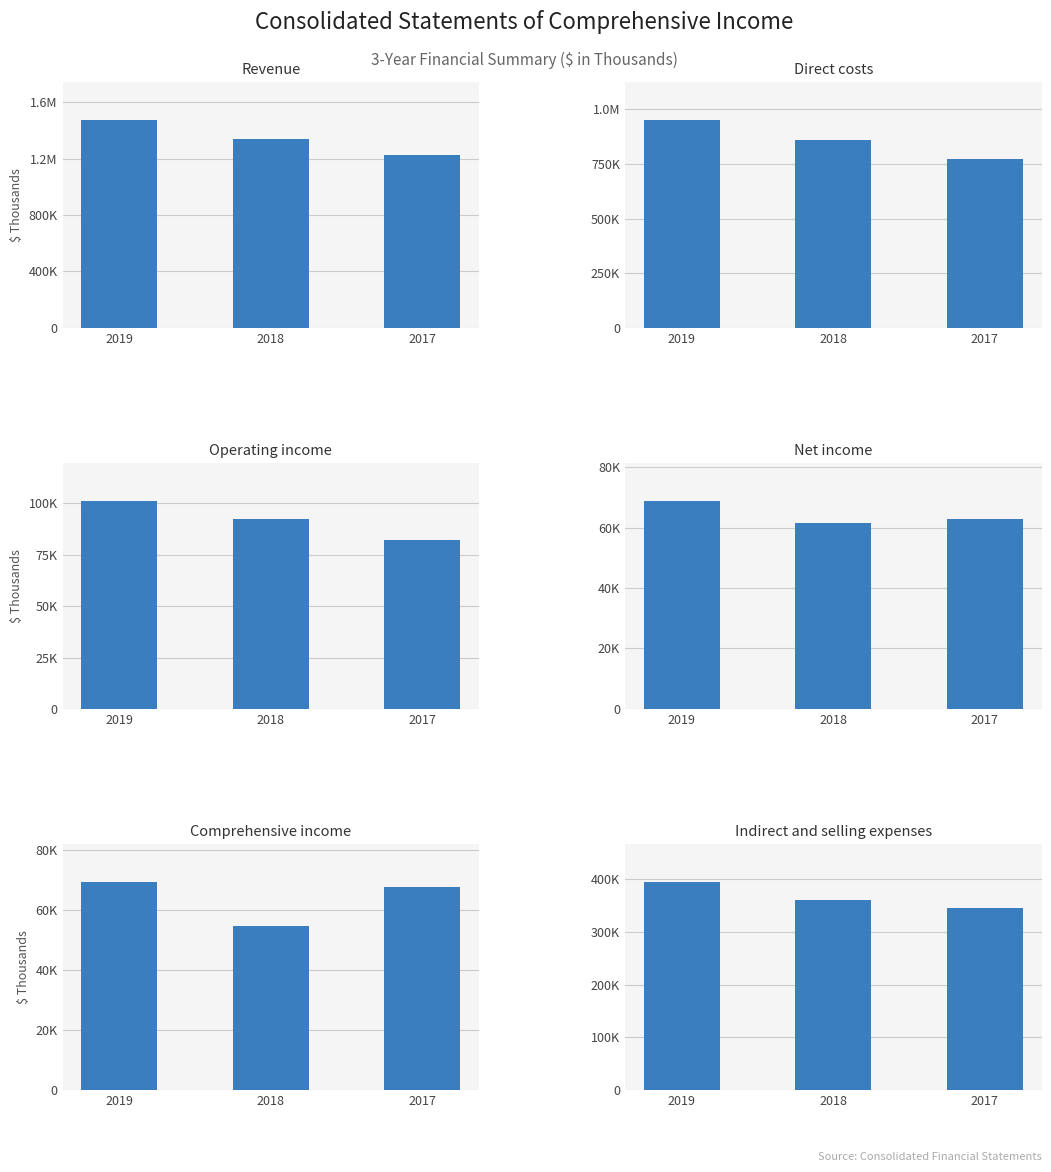

Rank the series by their maximum value, from lowest to highest.

Net income, Comprehensive income, Operating income, Indirect and selling expenses, Direct costs, Revenue